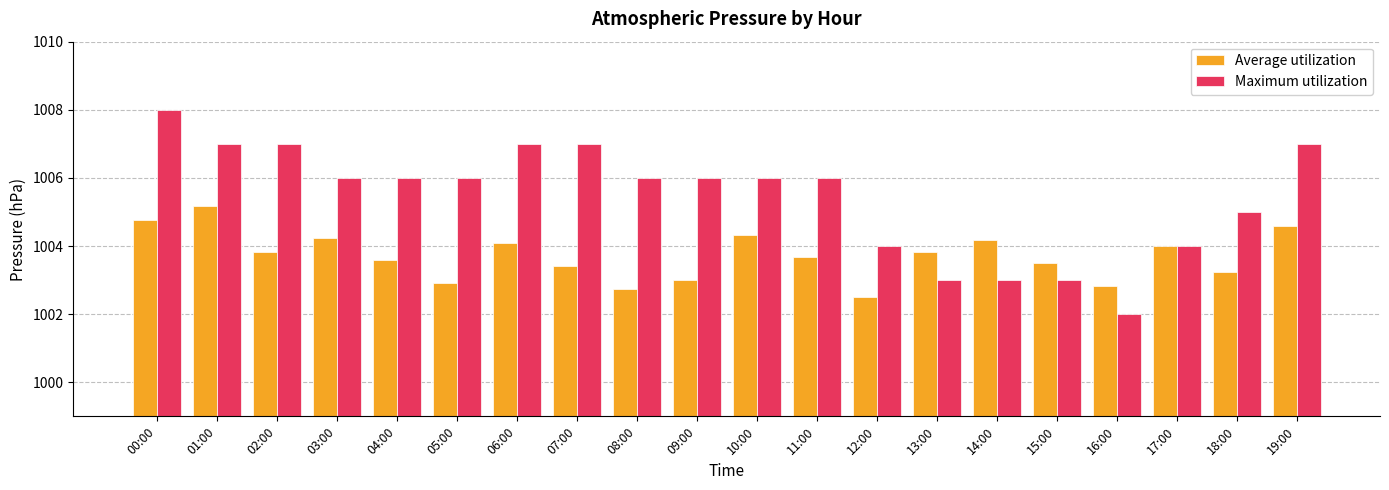

Which series has the widest spread of values?

Maximum utilization